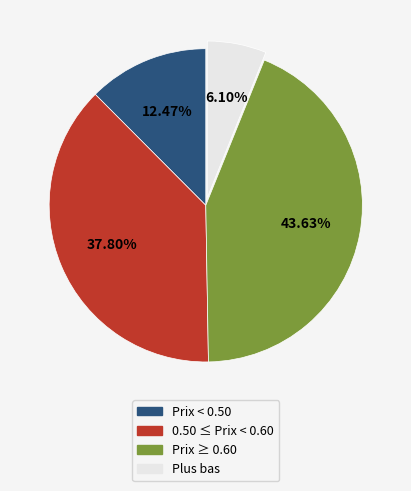

Rank the categories by value from lowest to highest.

Plus bas, Prix < 0.50, 0.50 ≤ Prix < 0.60, Prix ≥ 0.60